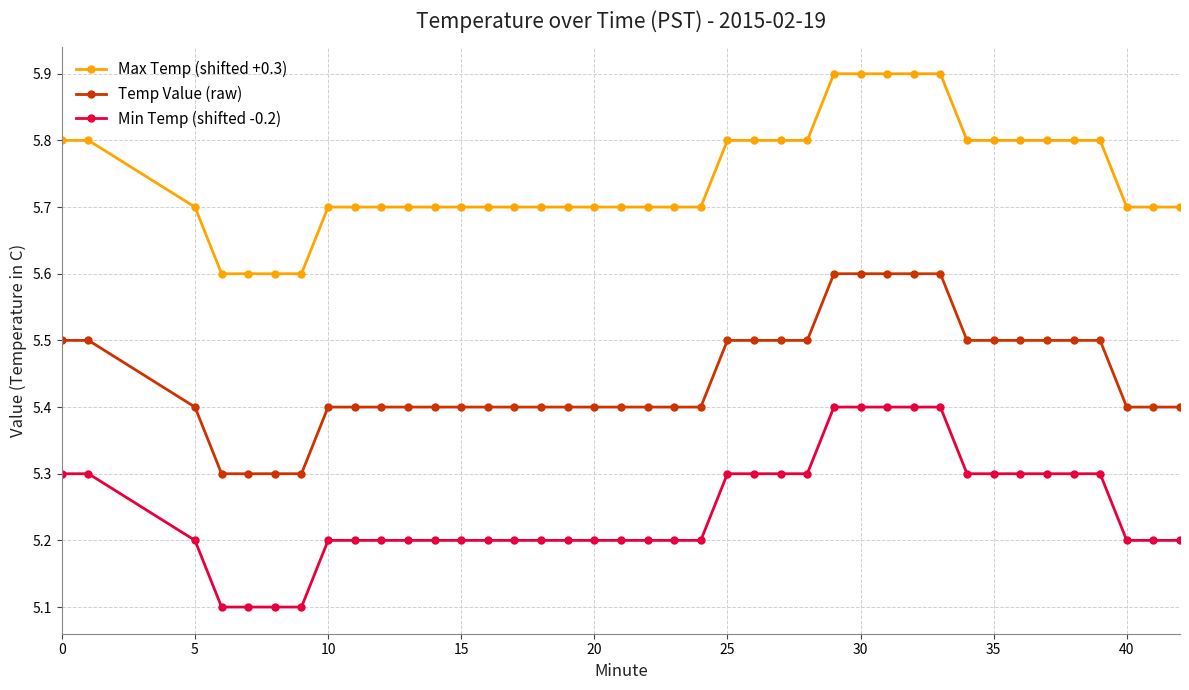

True or false: Max Temp (shifted +0.3) and Min Temp (shifted -0.2) cross at least once.

False